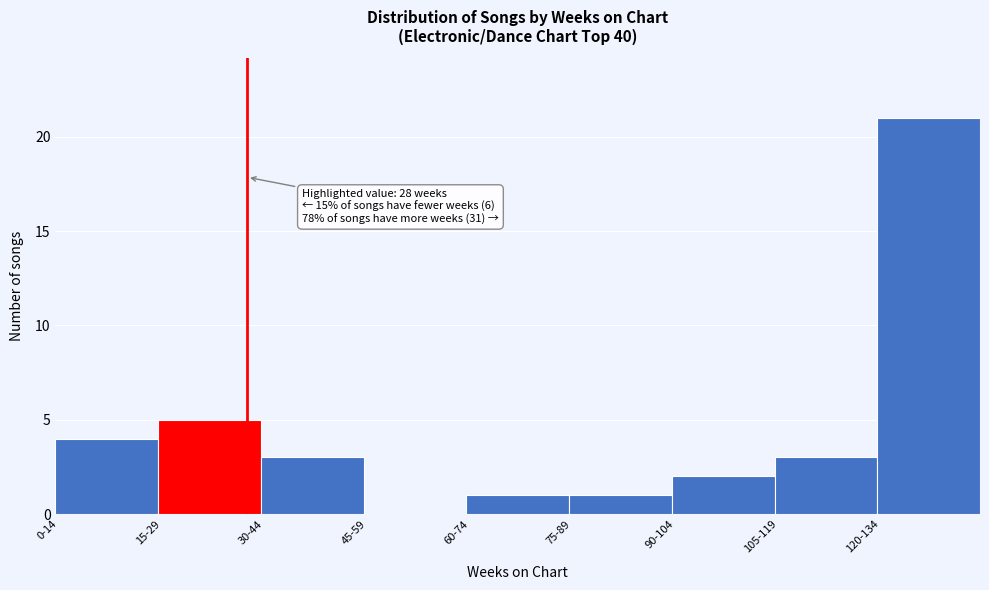

Reading left to right, transcribe all the data shown in this chart.

0-14=4	15-29=5	30-44=3	45-59=0	60-74=1	75-89=1	90-104=2	105-119=3	120-134=21